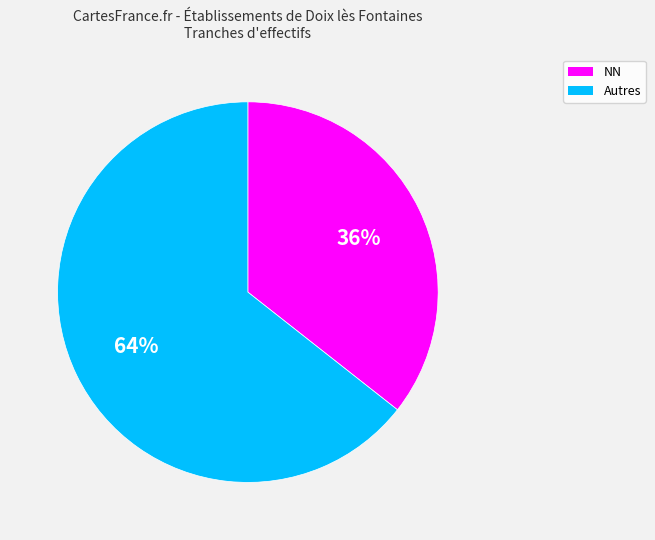

Approximately how many times larger is the value at NN compared to Autres?

0.6